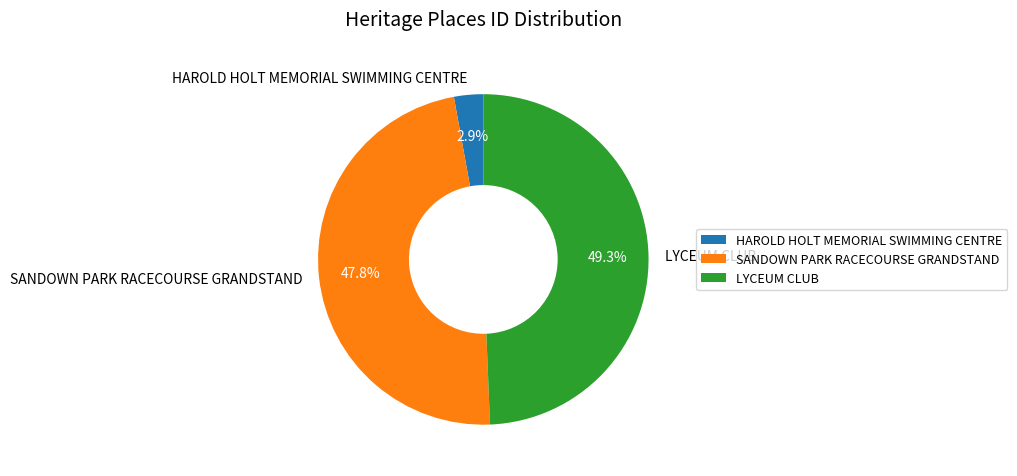

Which slice is the smallest?

HAROLD HOLT MEMORIAL SWIMMING CENTRE